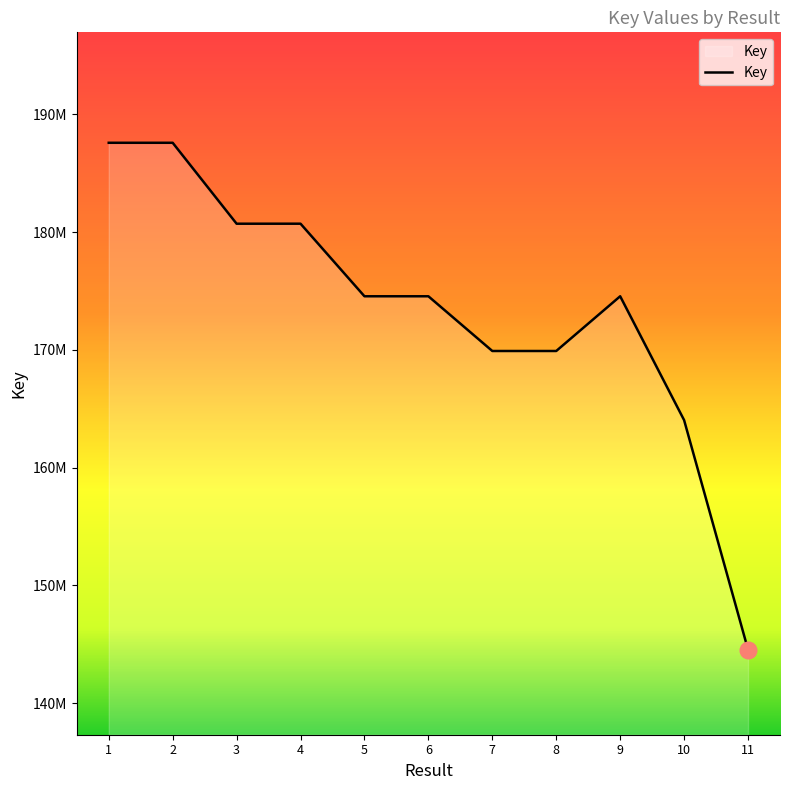

Does the chart have visible grid lines?

No